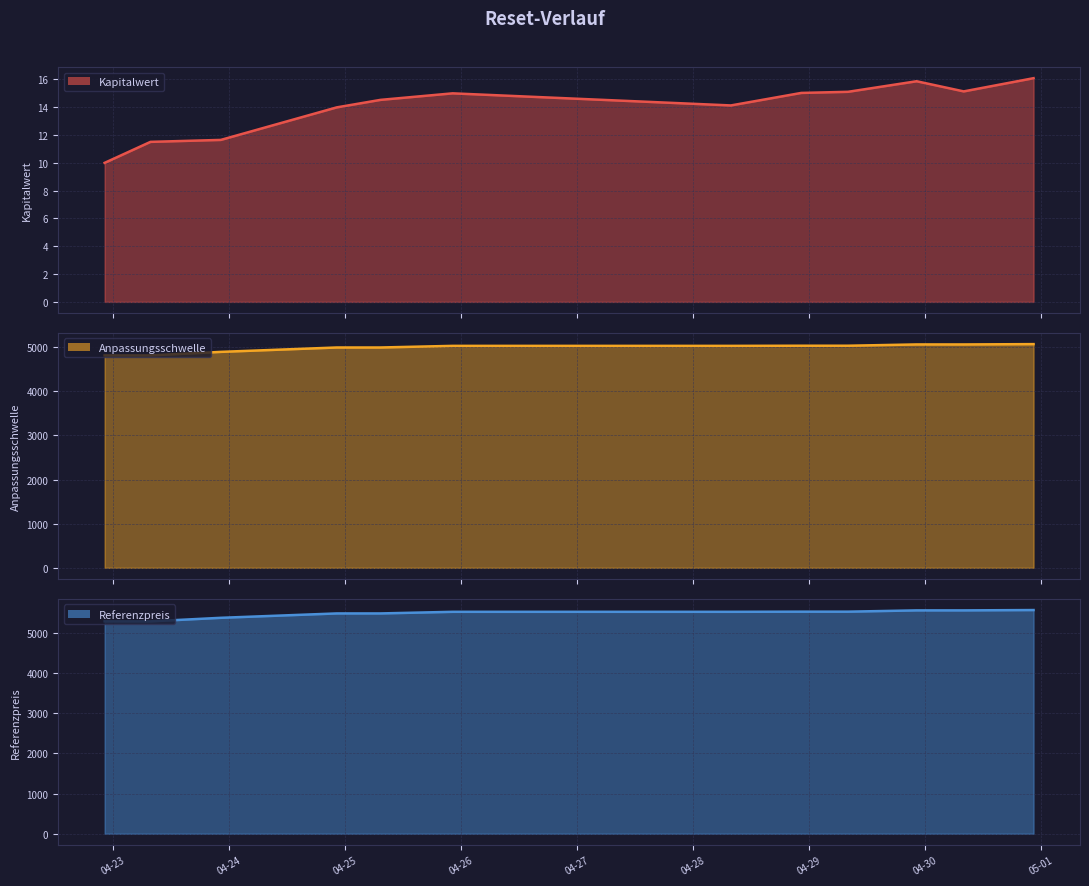

What is the total value across all series at 04-30?

10559.8